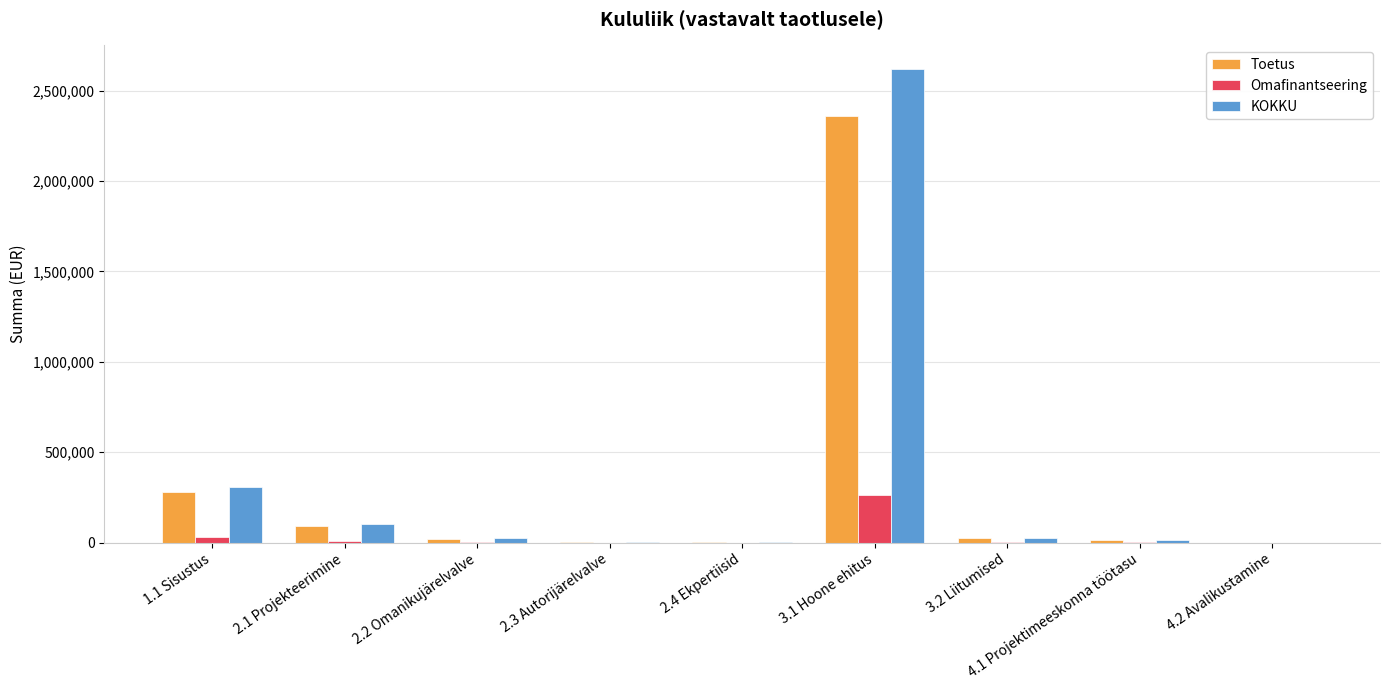

What is the maximum value shown in the chart?

2619247.1